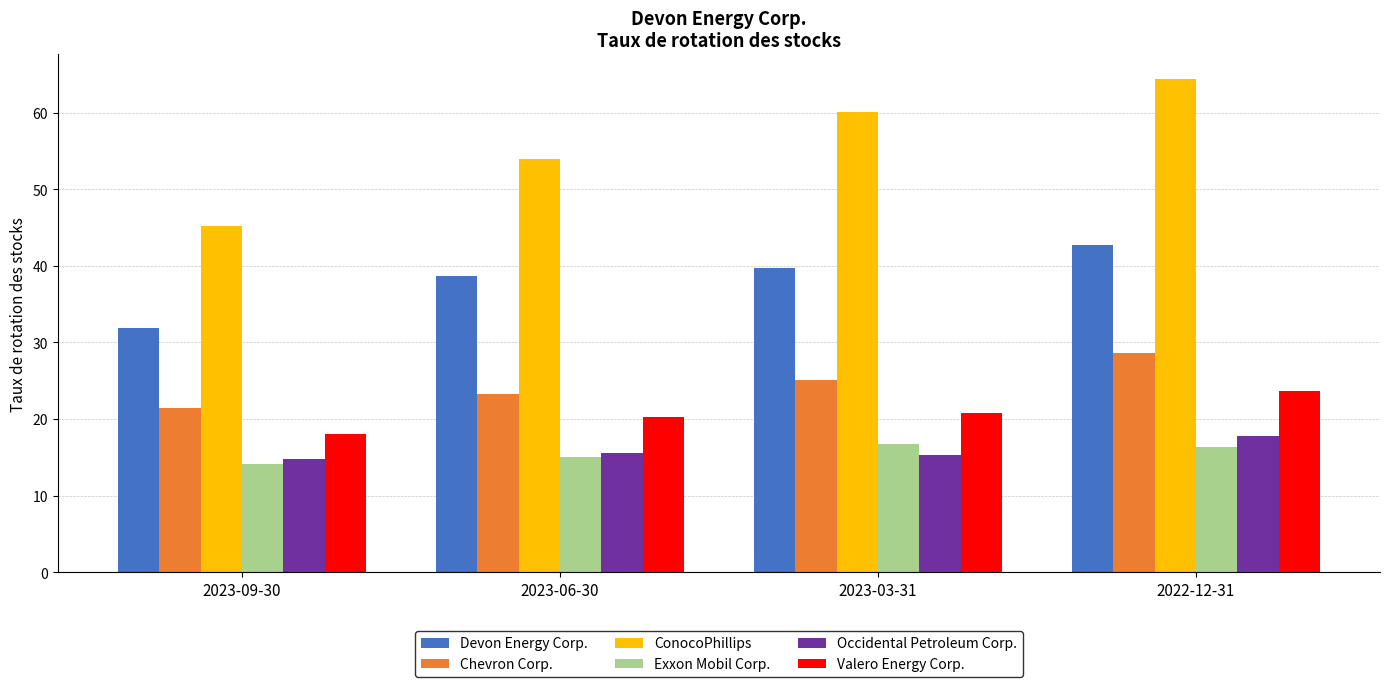

At which label does Devon Energy Corp. first exceed 39?

2023-03-31